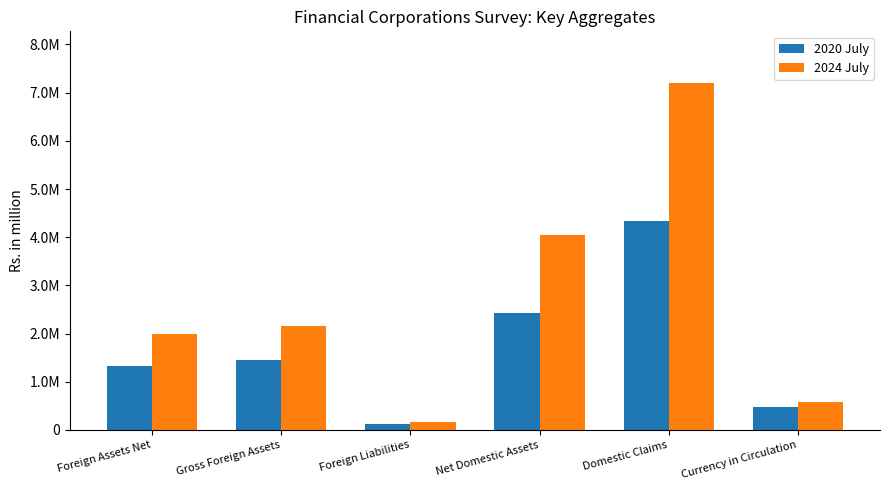

What are all the series names shown in the legend?

2020 July, 2024 July